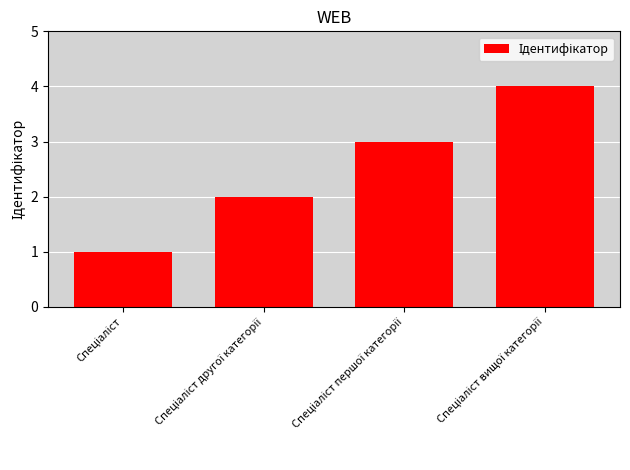

What is the sum of all values?

10